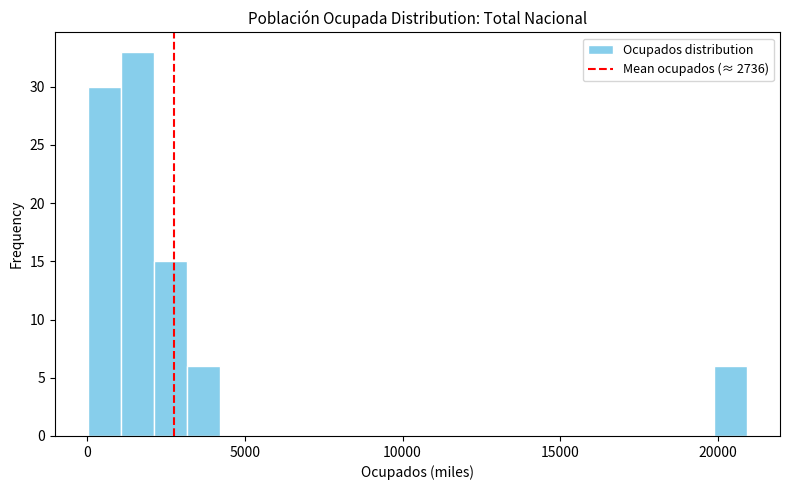

Around what value on the x-axis is the tallest bar? Give the approximate position of its centre, as read against the axis.

1500